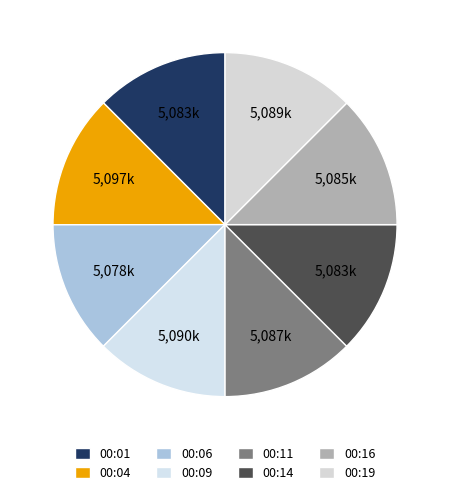

How many slices are in this pie chart?

8